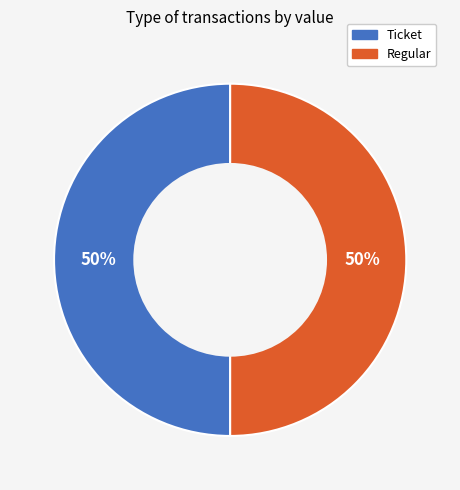

How many slices are in this pie chart?

2